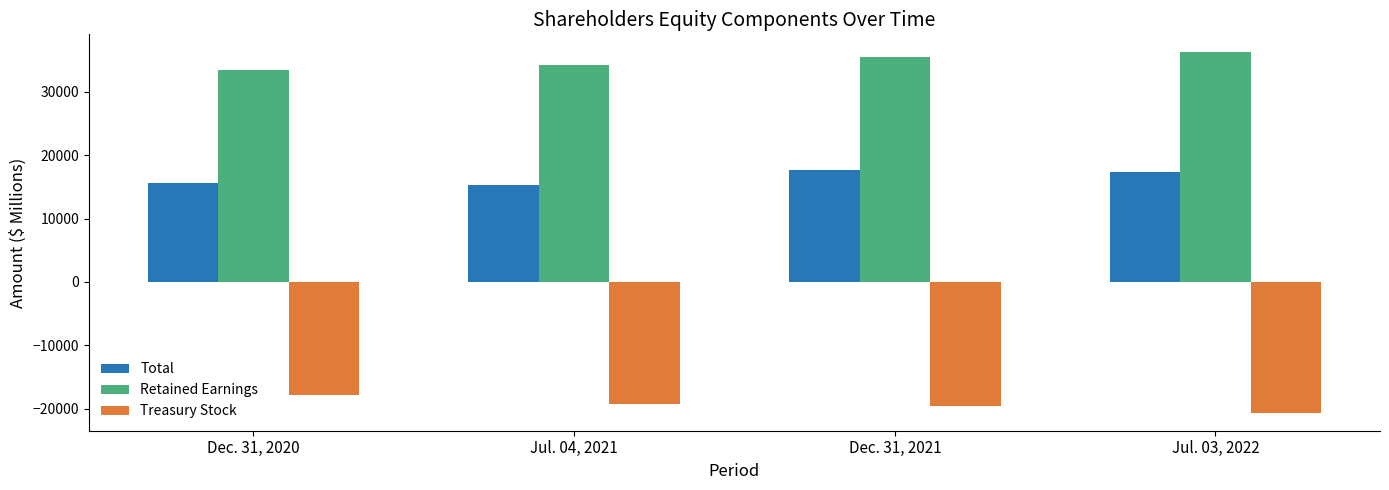

What is the difference between the highest and lowest values at Jul. 03, 2022?

56850